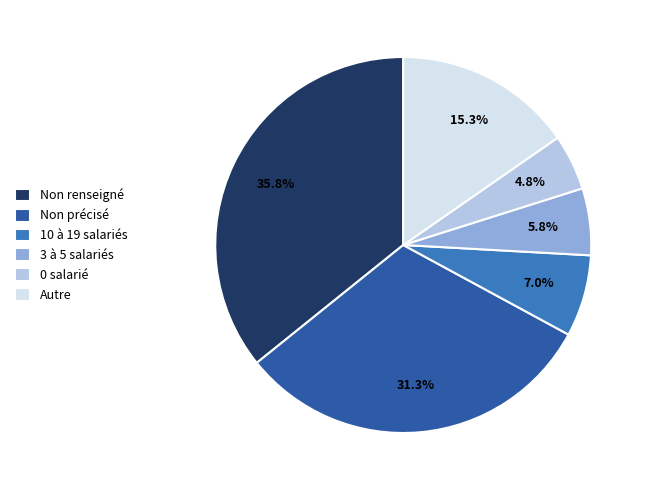

Count the number of slices in the pie.

6